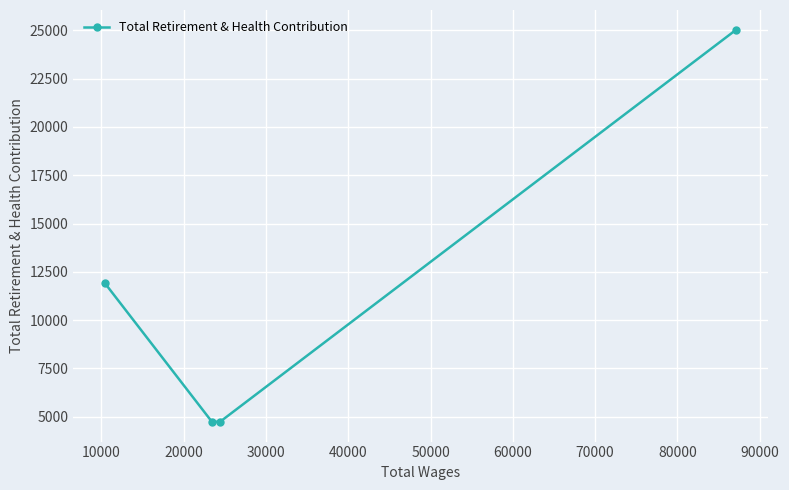

How many lines are shown in the chart?

1